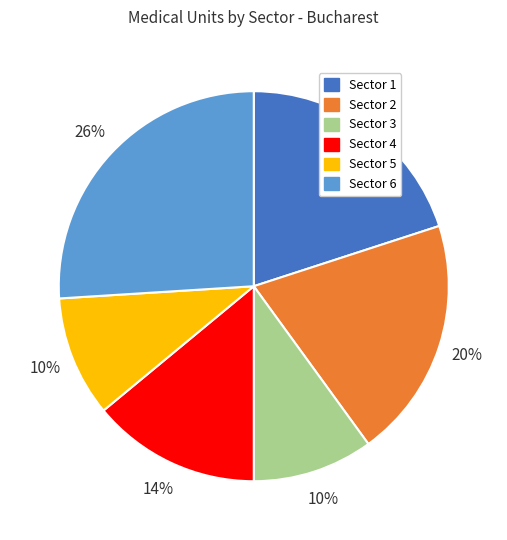

How many slices are in this pie chart?

6